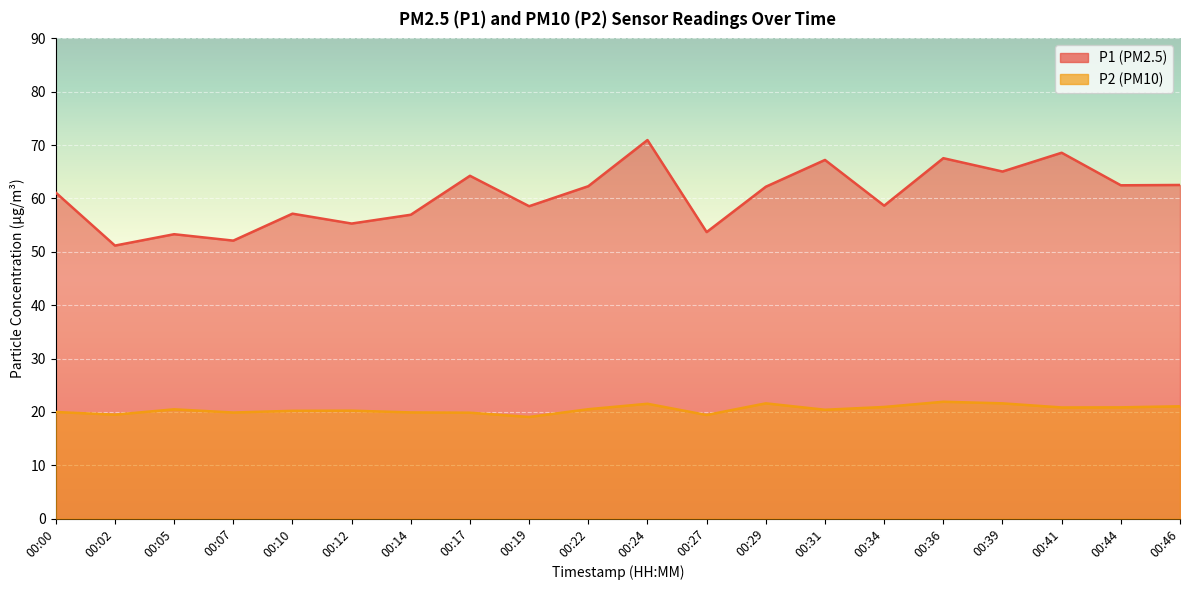

What is the difference between the second highest and minimum values in the P1 series?

17.4